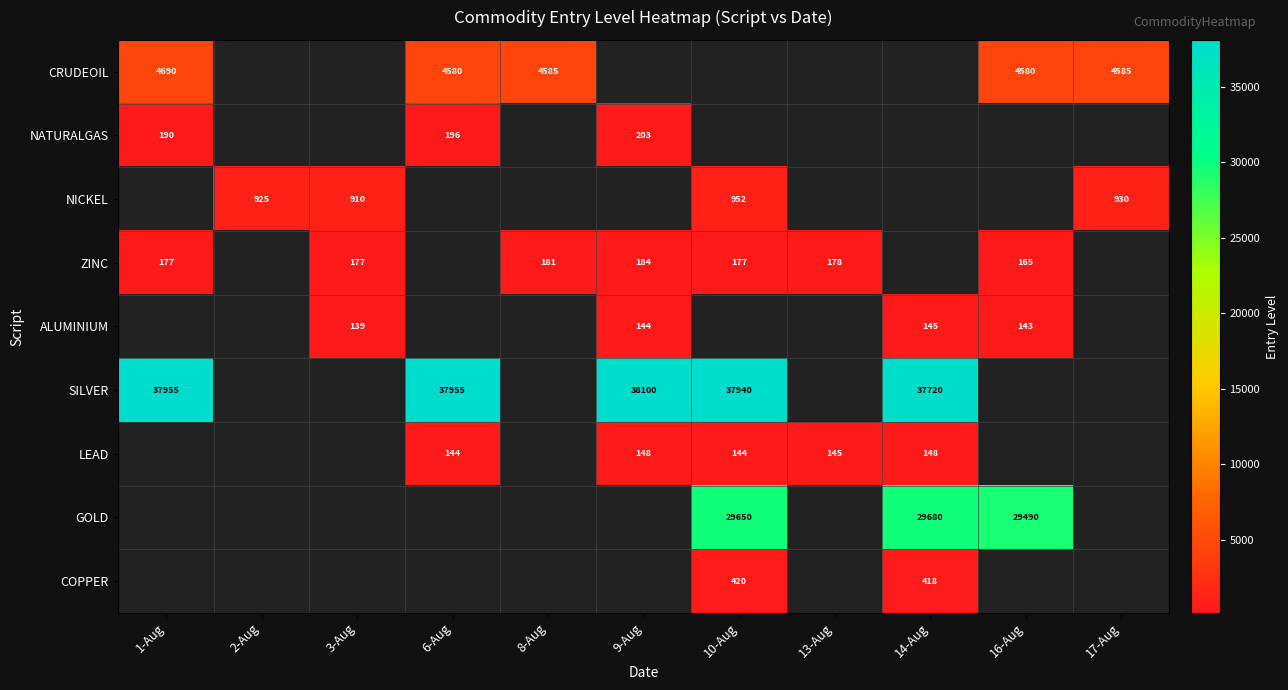

The NICKEL series shows 270 at 3-Aug. True or false?

False